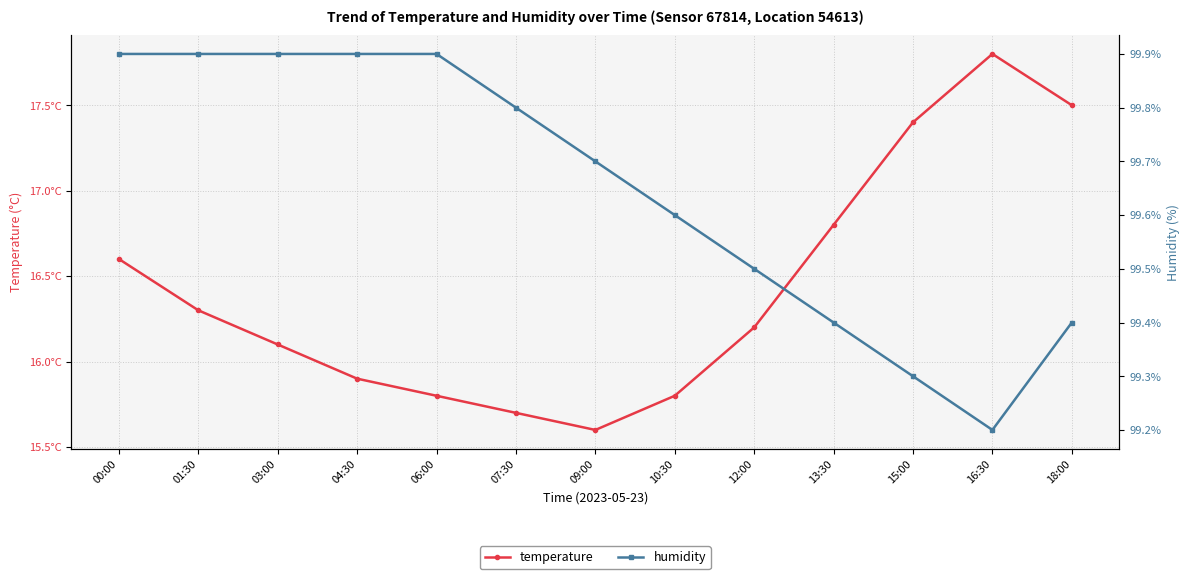

Which series has the largest total across all categories?

humidity